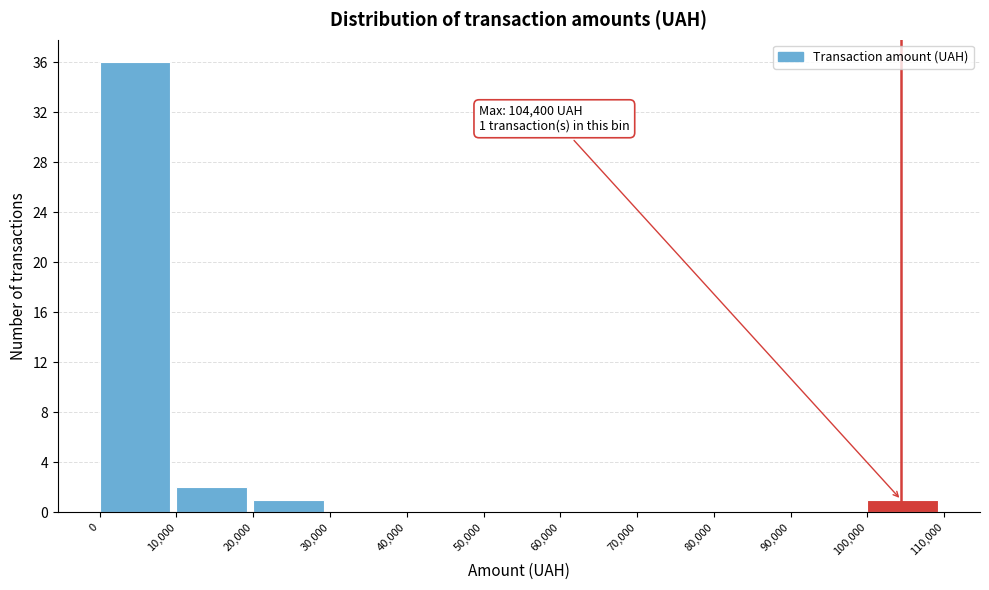

Over which range of the x-axis is the bar tallest?

0 to 10,000